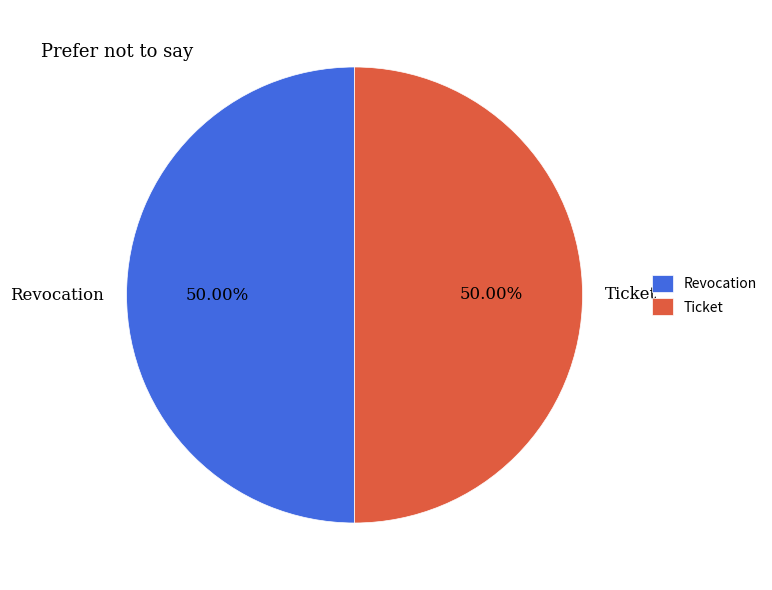

What is the ratio of the value at Ticket to the value at Revocation?

1.0